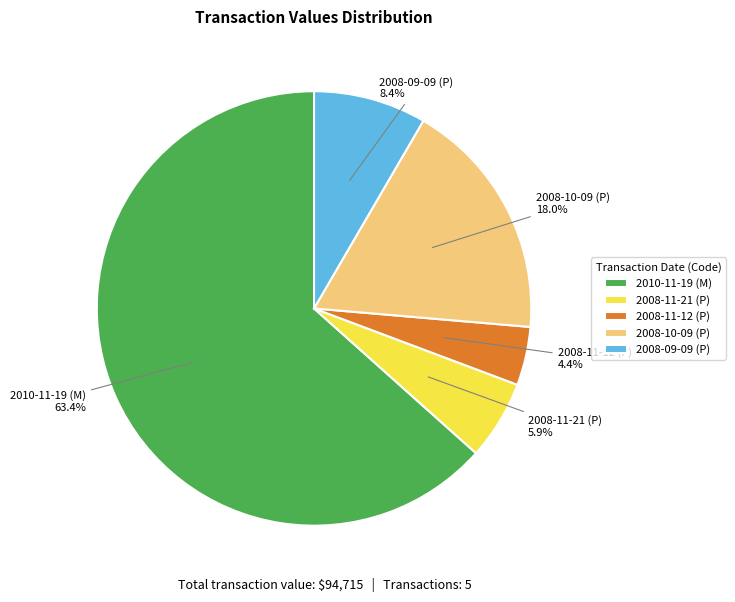

The 2010-11-19 (M) slice represents 75% of the pie. True or false?

False